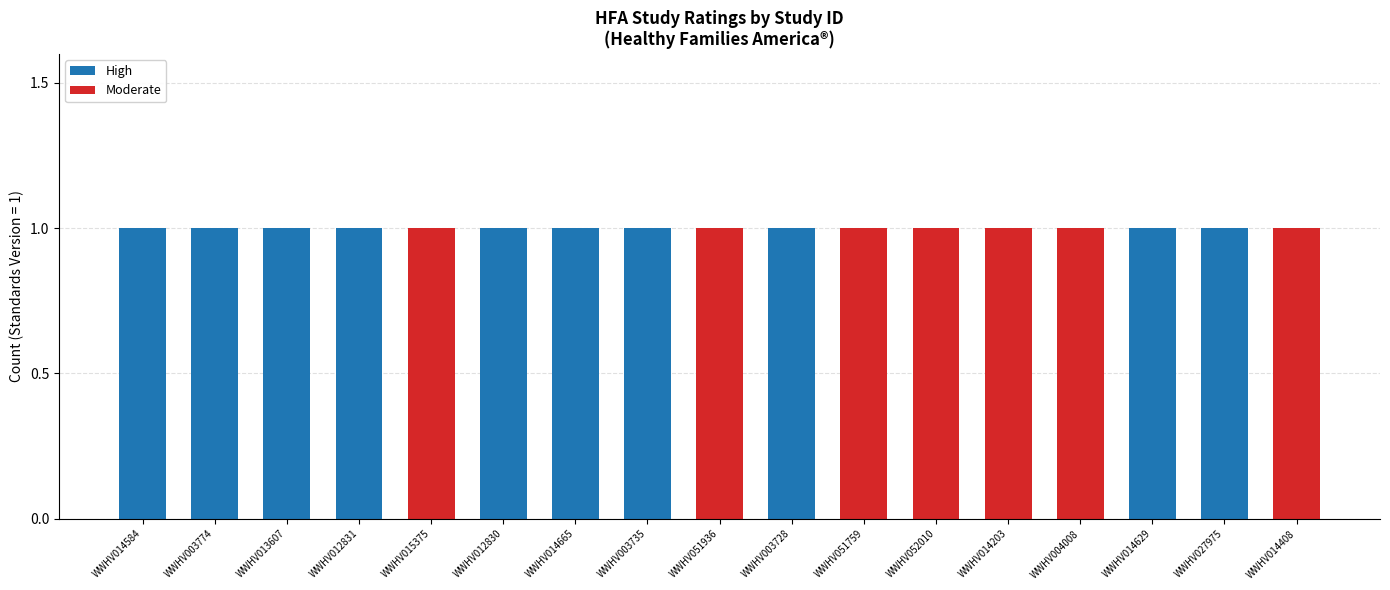

What is the maximum value for High?

1